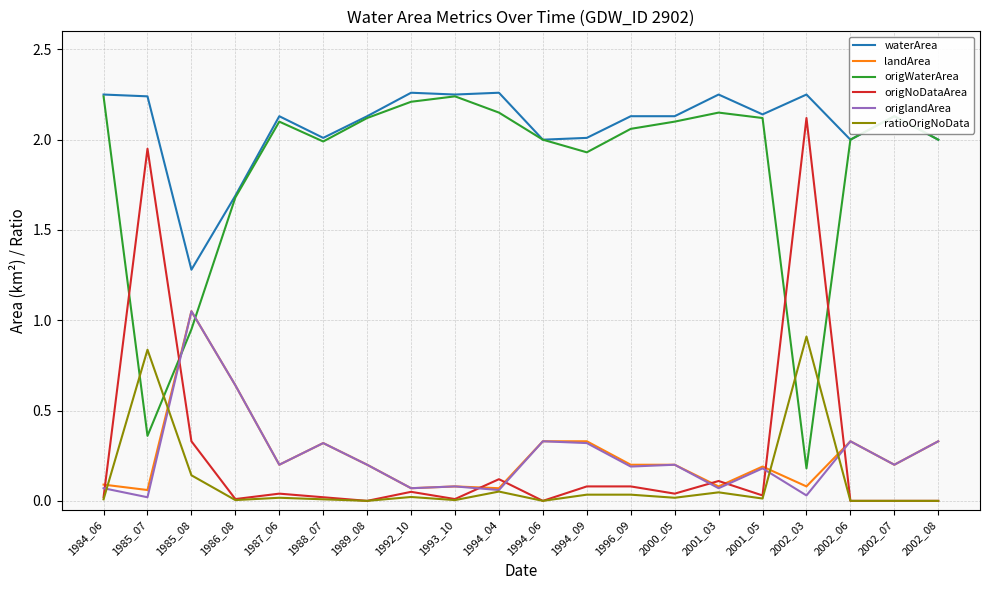

What is the total value across all series at 1994_04?

4.7